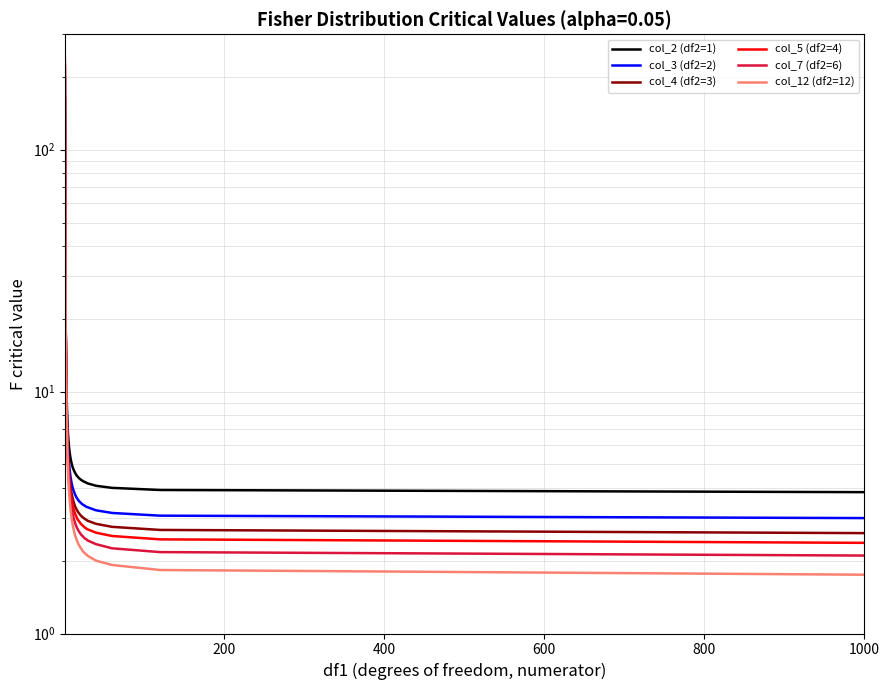

What is the sum of all col_7 (df2=6) values?

353.4